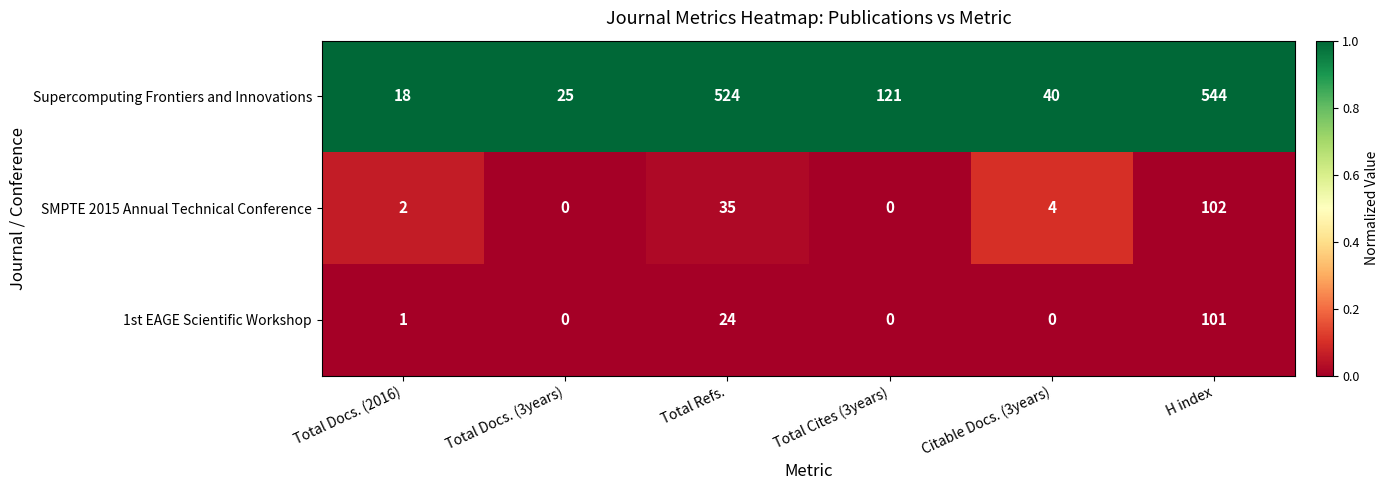

Reading left to right, what are all the values shown in this chart?

Supercomputing Frontiers and Innovations: 18	25	524	121	40	544
SMPTE 2015 Annual Technical Conference: 2	0	35	0	4	102
1st EAGE Scientific Workshop: 1	0	24	0	0	101